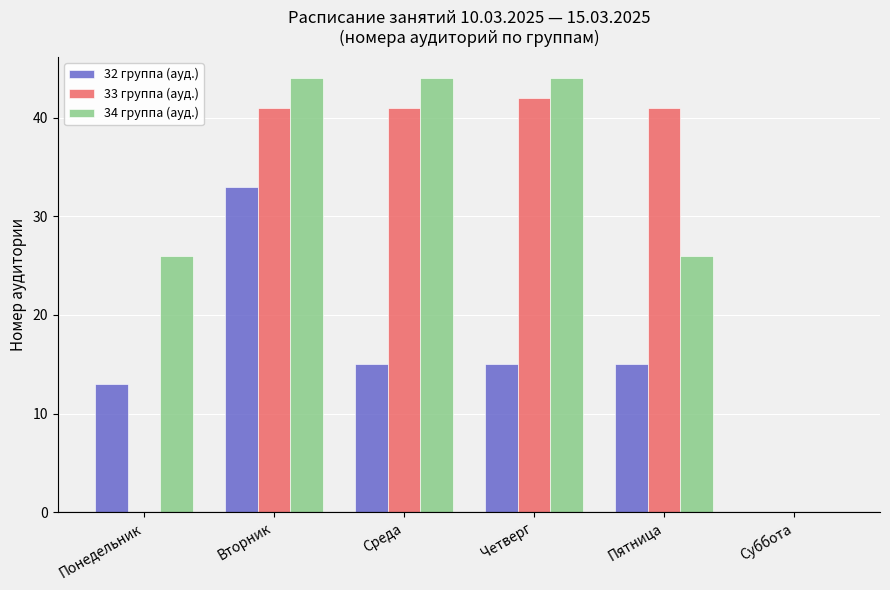

Between Четверг and Пятница, which series saw the biggest shift?

34 группа (ауд.)